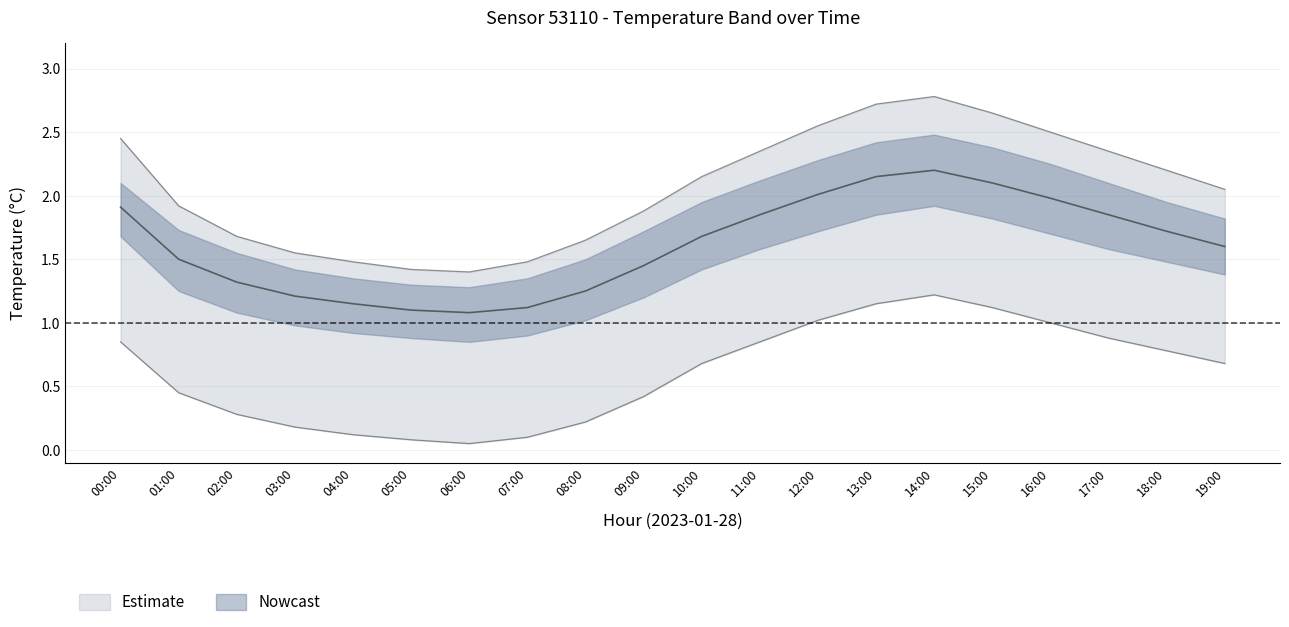

Between 08:00 and 13:00, which is larger?

13:00